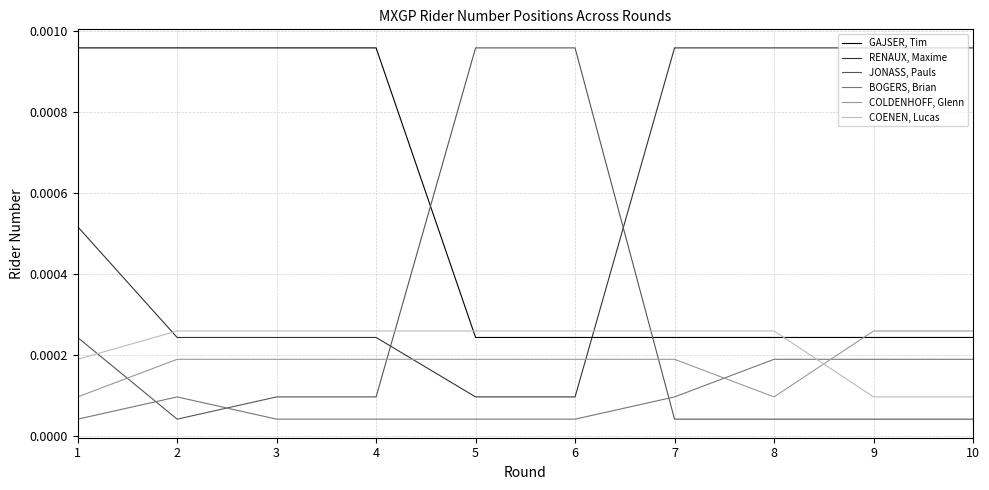

Is the value of JONASS, Pauls at 9 greater than the value of COLDENHOFF, Glenn at 5?

No